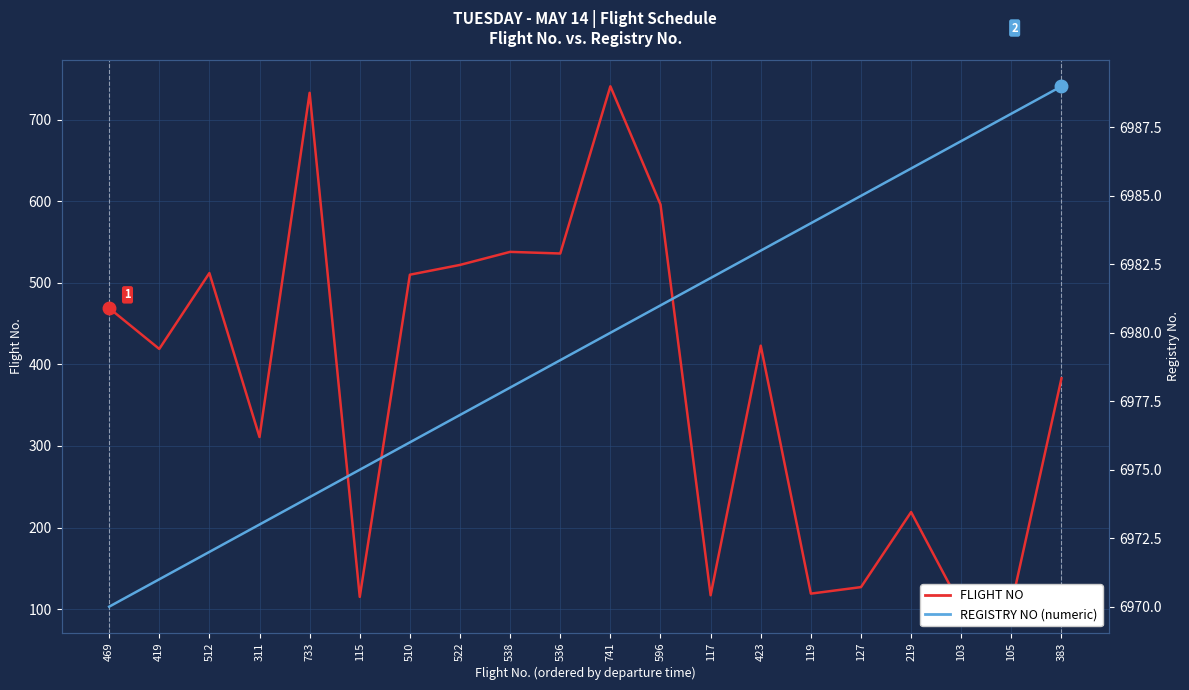

What value does the FLIGHT NO series have at 469, to the nearest 100?

500